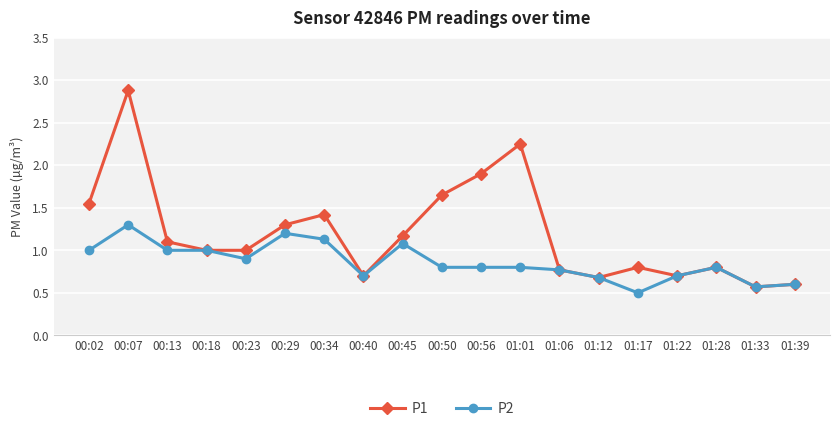

How many distinct data groups are displayed?

2